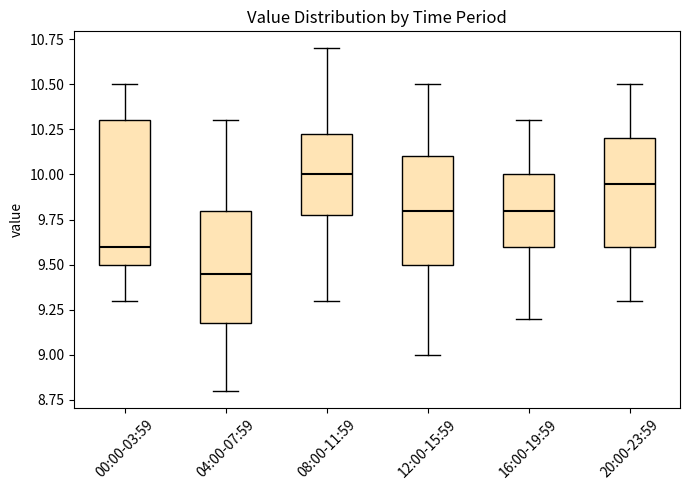

Which box is the tallest, from its lower edge to its upper edge?

00:00-03:59